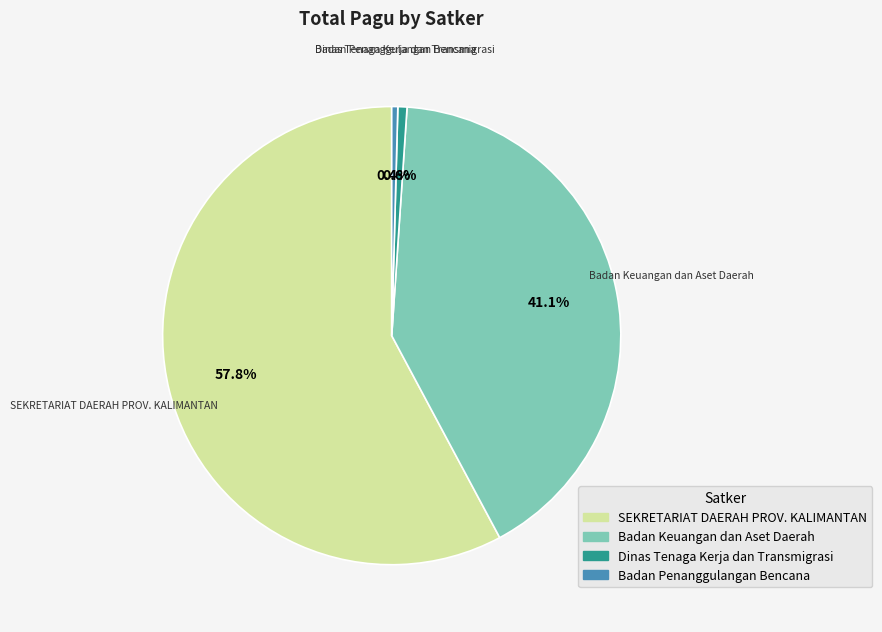

Does any single category account for the majority?

Yes